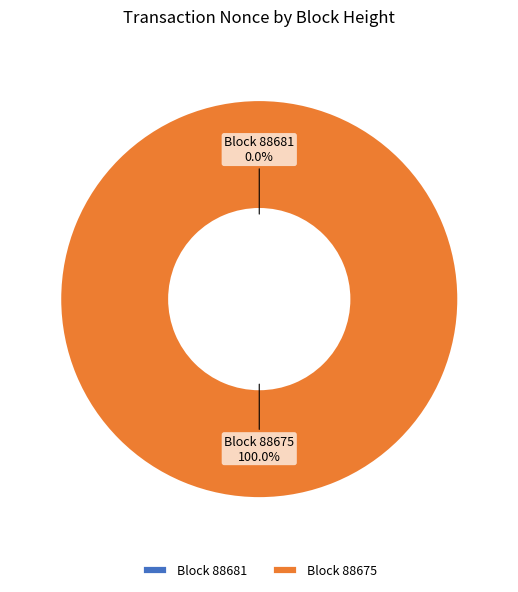

Which category has the smallest portion of the pie?

88681